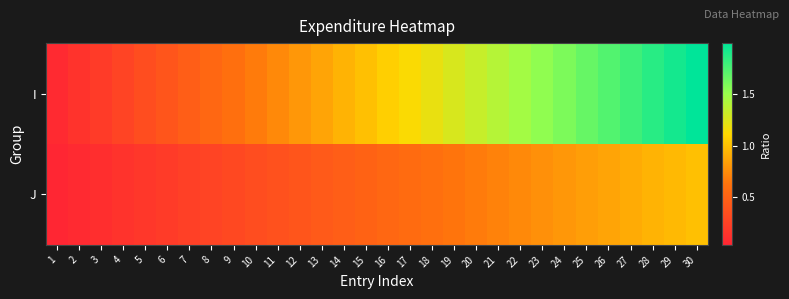

Reading left to right, transcribe all the data shown in this chart.

I: 1=0.1	2=0.1	3=0.2	4=0.3	5=0.3	6=0.4	7=0.5	8=0.5	9=0.6	10=0.7	11=0.7	12=0.8	13=0.9	14=0.9	15=1.0	16=1.1	17=1.1	18=1.2	19=1.3	20=1.3	21=1.4	22=1.5	23=1.5	24=1.6	25=1.7	26=1.7	27=1.8	28=1.9	29=1.9	30=2.0
J: 1=0.0	2=0.1	3=0.1	4=0.1	5=0.2	6=0.2	7=0.2	8=0.3	9=0.3	10=0.3	11=0.4	12=0.4	13=0.4	14=0.5	15=0.5	16=0.5	17=0.6	18=0.6	19=0.6	20=0.7	21=0.7	22=0.7	23=0.8	24=0.8	25=0.8	26=0.9	27=0.9	28=0.9	29=1.0	30=1.0